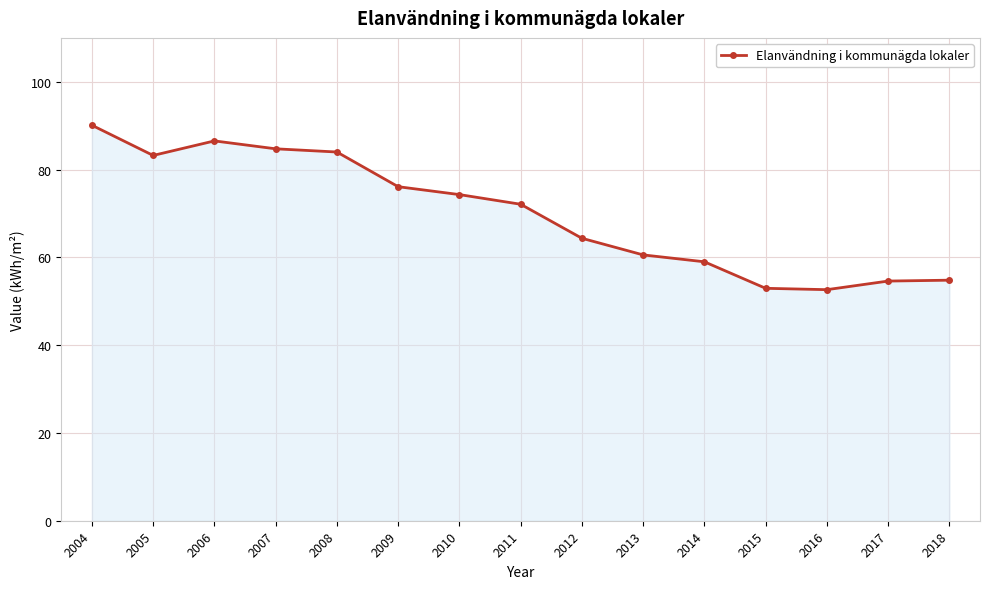

At which label does the data first exceed 72?

2004